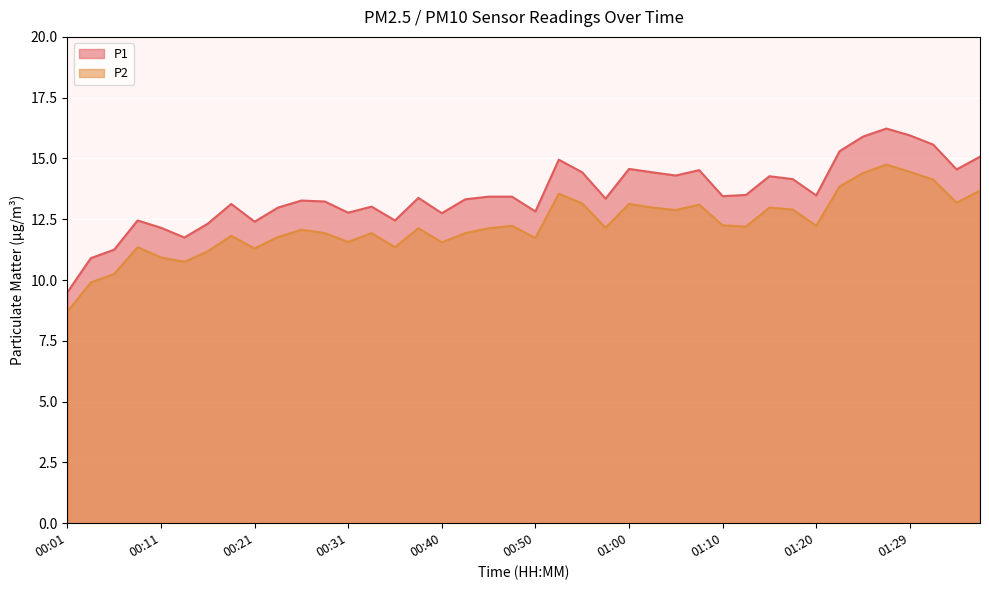

True or false: P2 and P1 cross at least once.

False